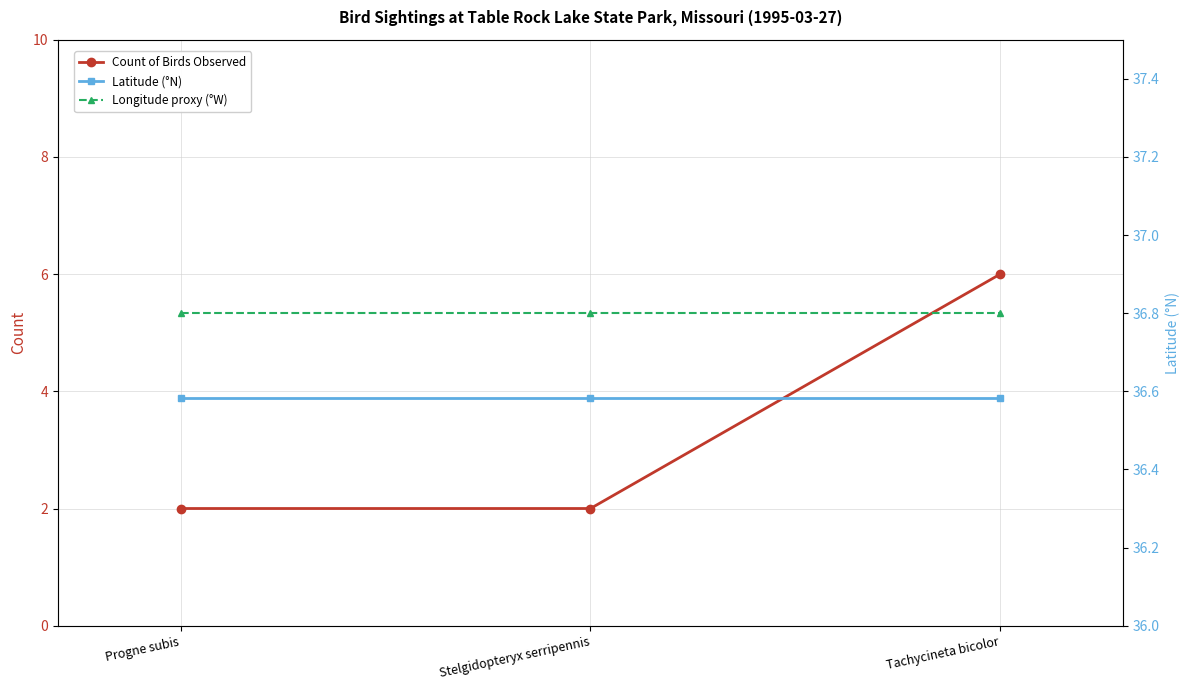

Which series has the largest total across all categories?

Longitude proxy (°W)